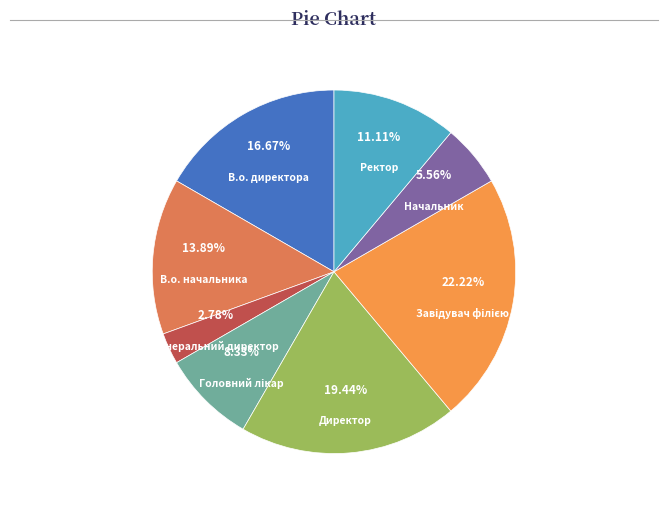

Rank the categories by value from lowest to highest.

Генеральний директор, Начальник, Головний лікар, Ректор, В.о. начальника, В.о. директора, Директор, Завідувач філією